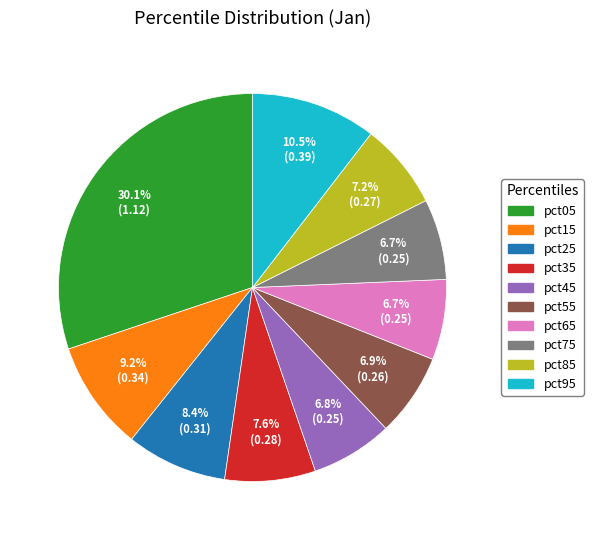

What percentage is the pct55 slice, to the nearest percent?

7%